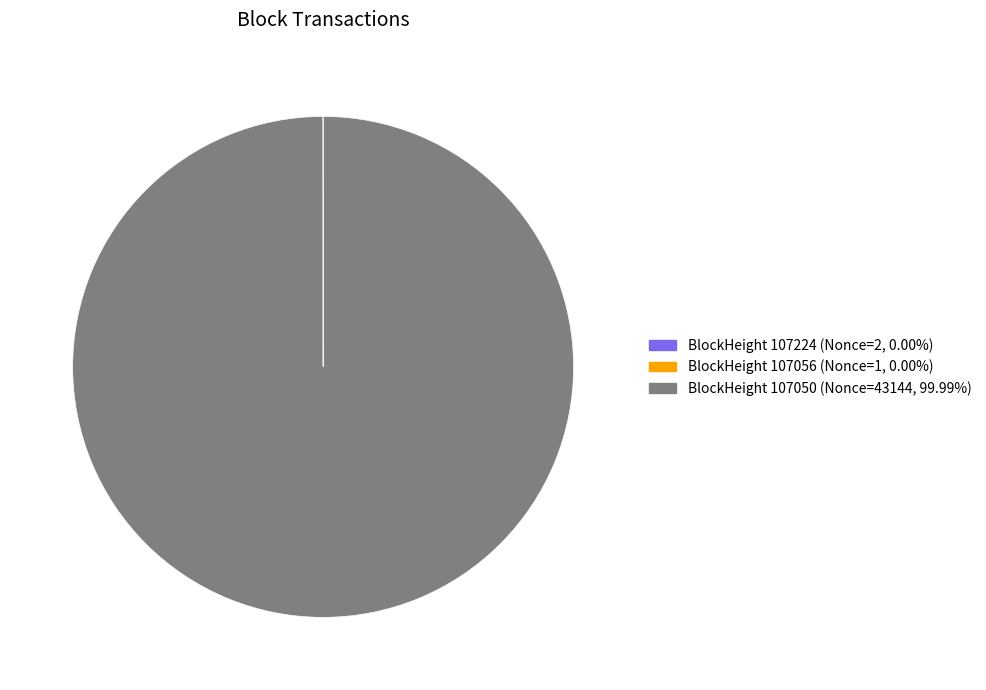

Is there a majority slice in this chart?

Yes